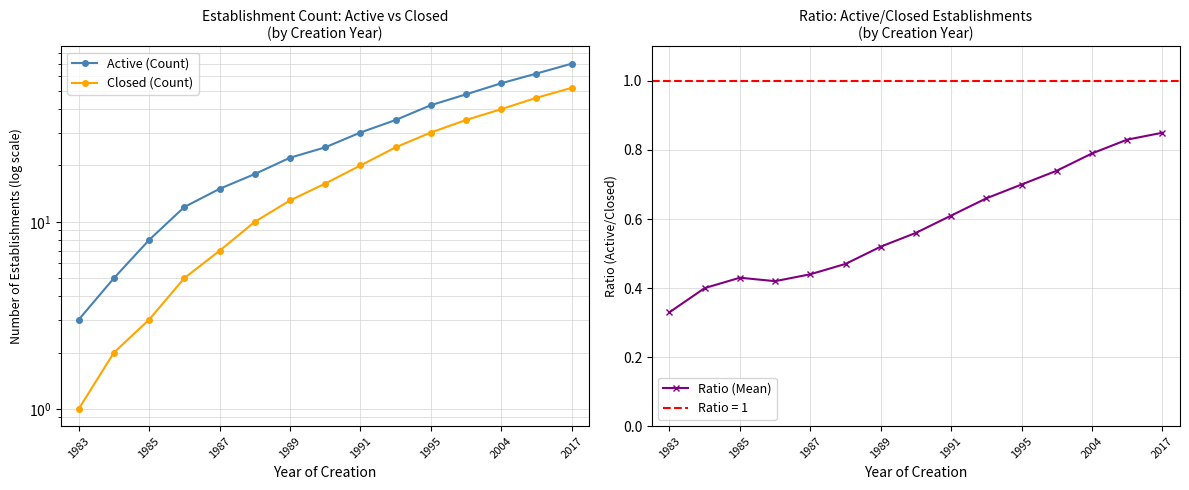

True or false: Closed (Count) and Ratio (Mean) intersect in this chart.

False